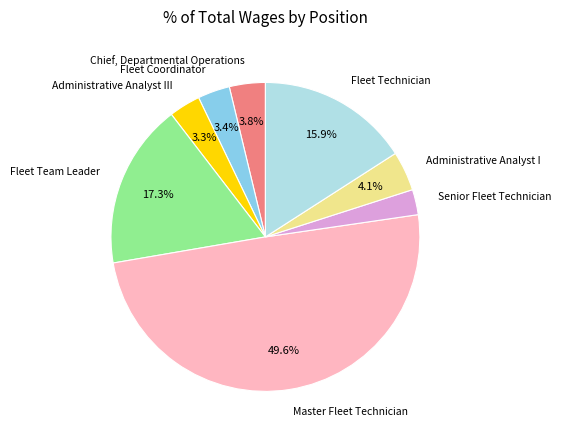

Which has a higher value, Master Fleet Technician or Fleet Team Leader?

Master Fleet Technician